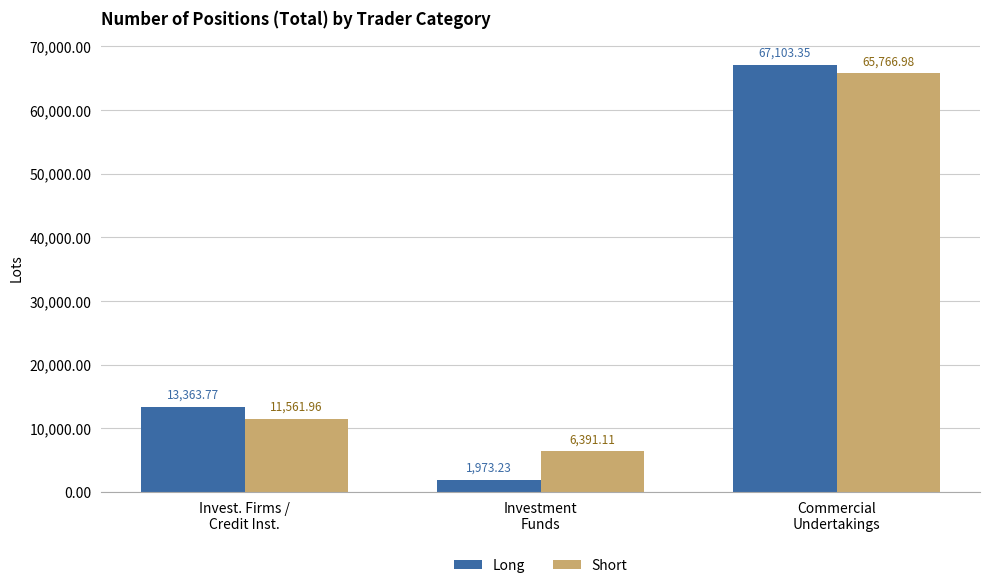

How many data points in Short are above 11561?

2